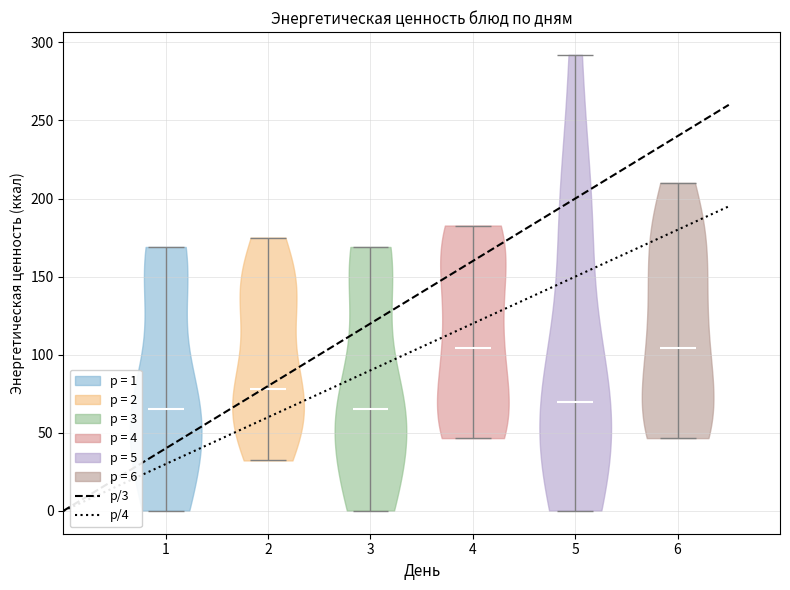

Reading left to right, read every violin against the y-axis: where its median line is, and the lowest and highest points it reaches. The values are not printed on the chart, so give them approximately, as read against the axis.

1: median line 65, lowest point 0, highest point 170
2: median line 80, lowest point 30, highest point 175
3: median line 65, lowest point 0, highest point 170
4: median line 105, lowest point 45, highest point 185
5: median line 70, lowest point 0, highest point 290
6: median line 105, lowest point 45, highest point 210